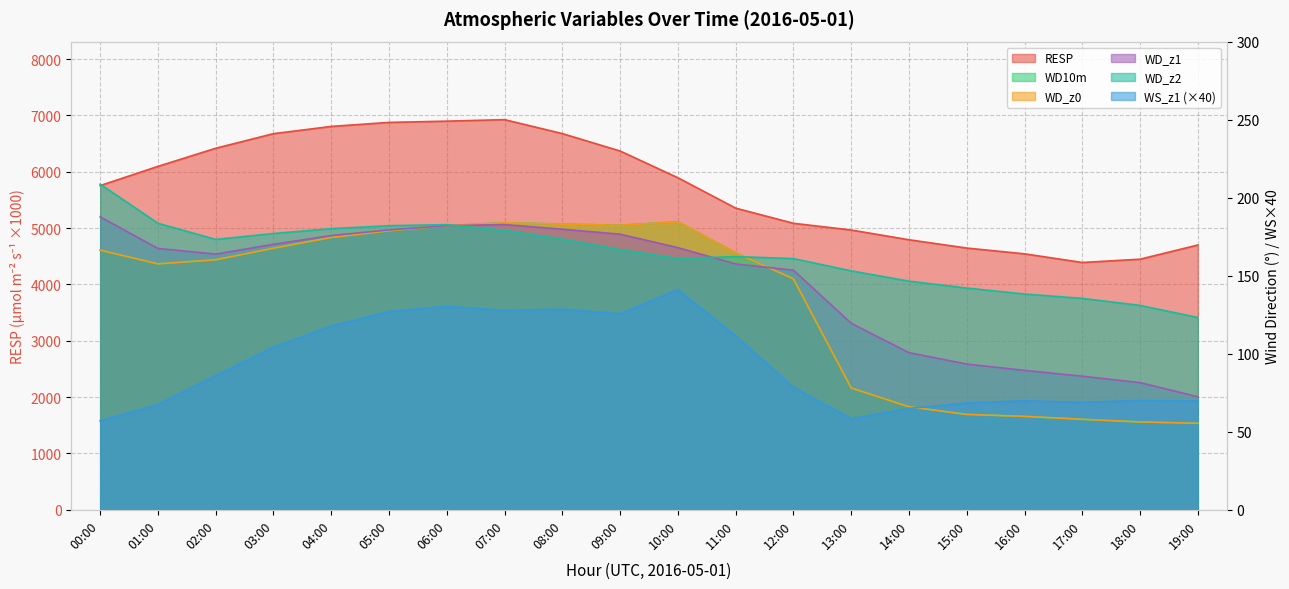

True or false: WD_z2 has more than 2 interior local peaks.

False